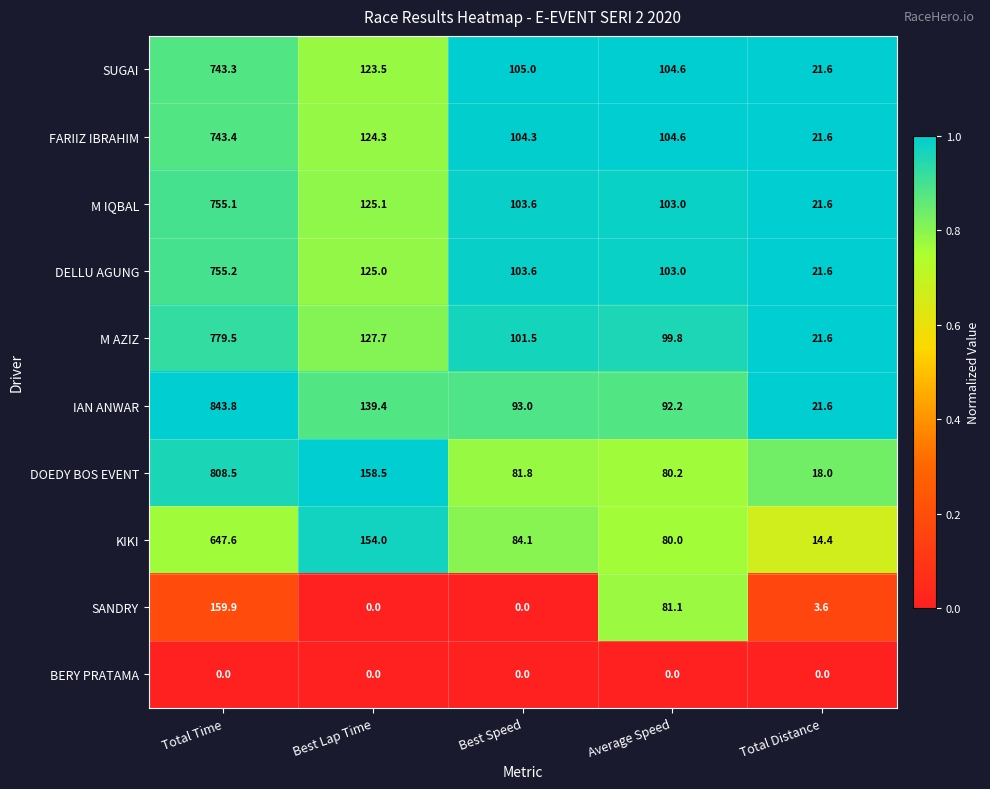

What is the difference between the maximum and second lowest values in the SUGAI series?

638.7